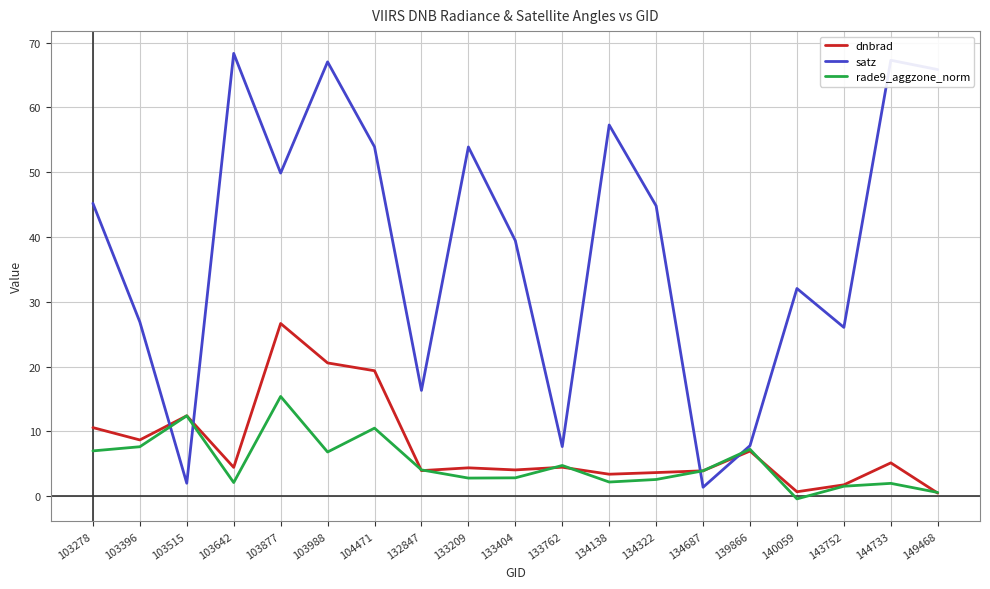

Is the value of rade9_aggzone_norm at 133404 greater than the value of satz at 143752?

No